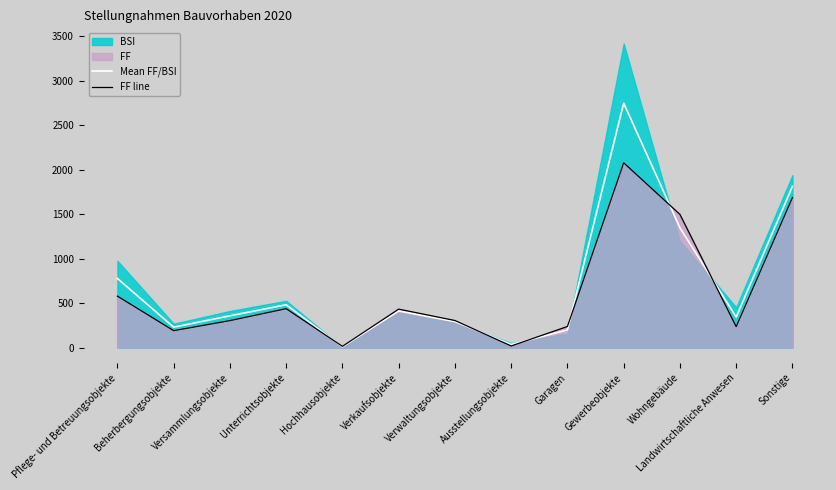

How many data points in FF line are less than 305?

6